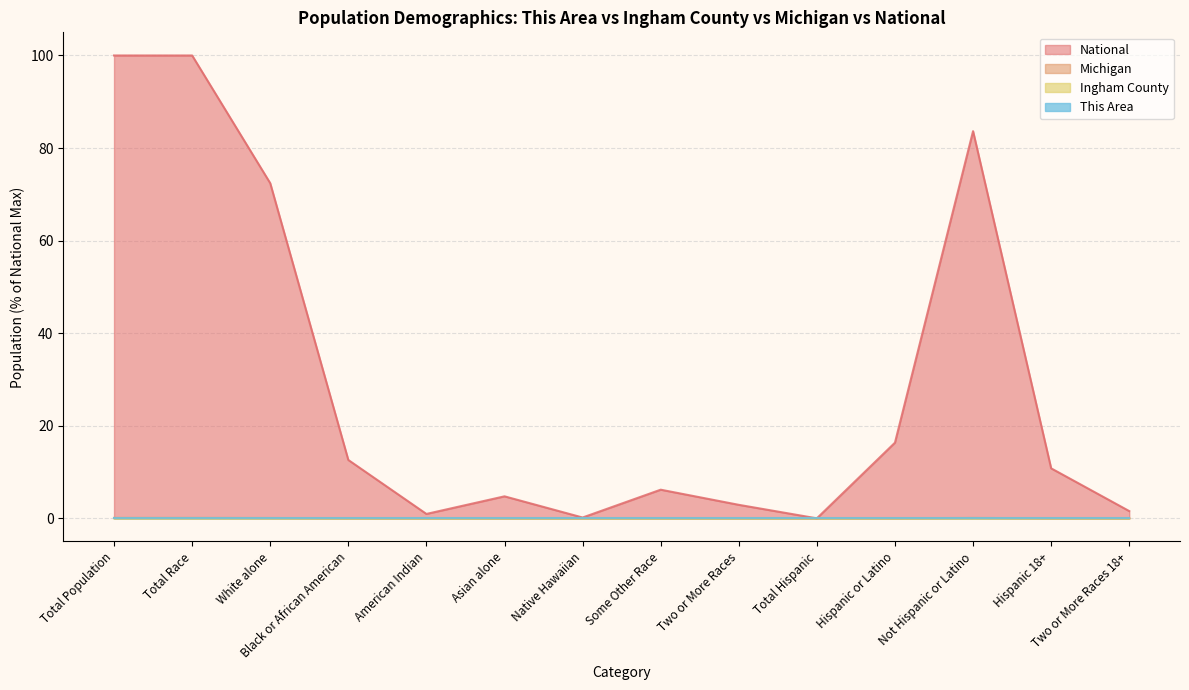

What is the difference between the maximum and second lowest values in the National series?

99.8